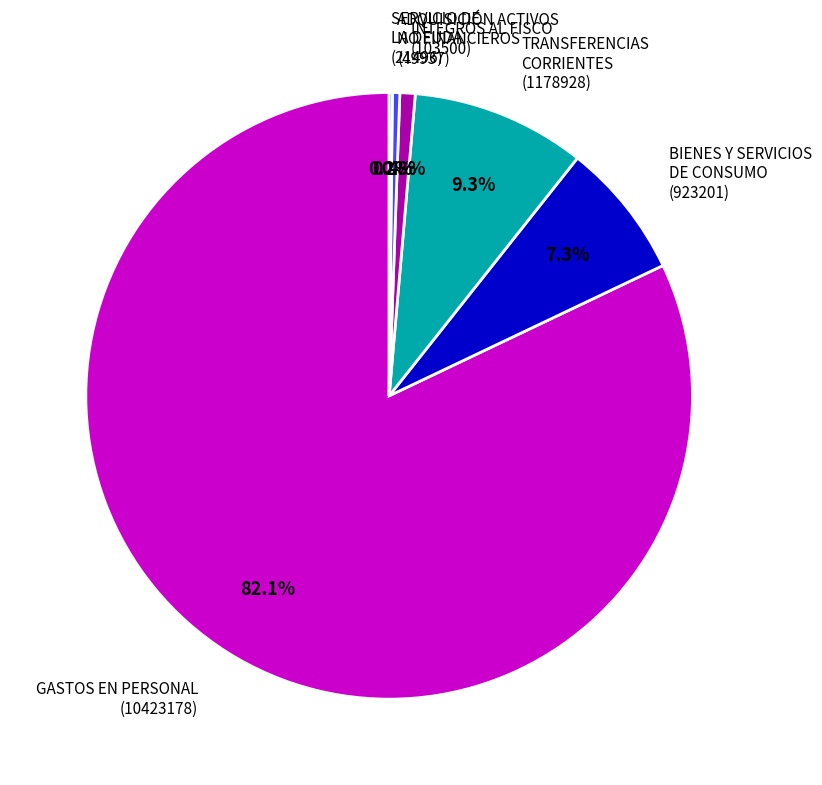

Combined, do ADQUISICIÓN ACTIVOS NO FINANCIEROS (49937) and GASTOS EN PERSONAL (10423178) account for over 50%?

Yes